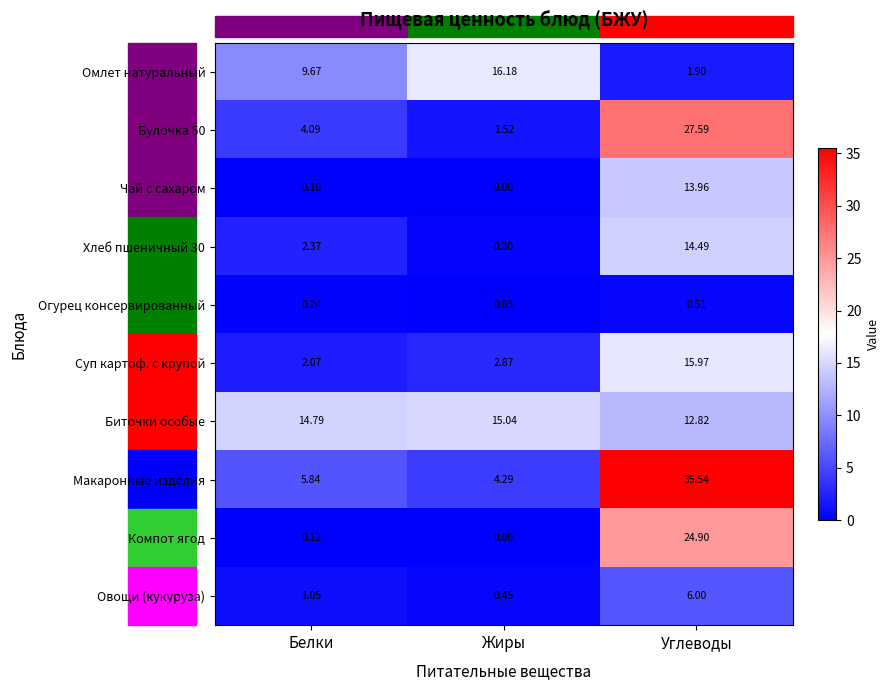

Which series changed the most between Жиры and Углеводы?

Макаронные изделия